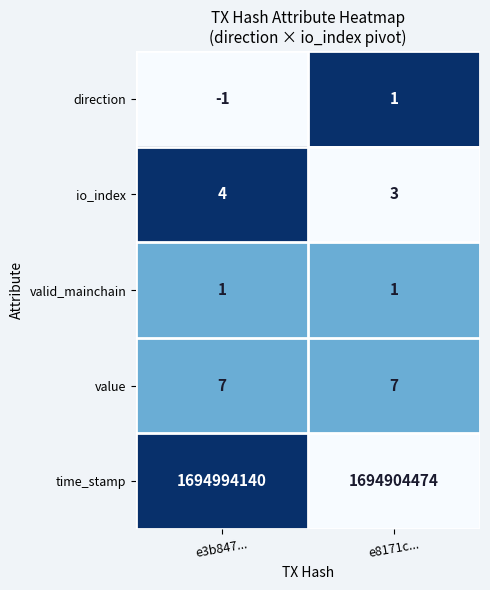

What is the highest value of the value series?

7